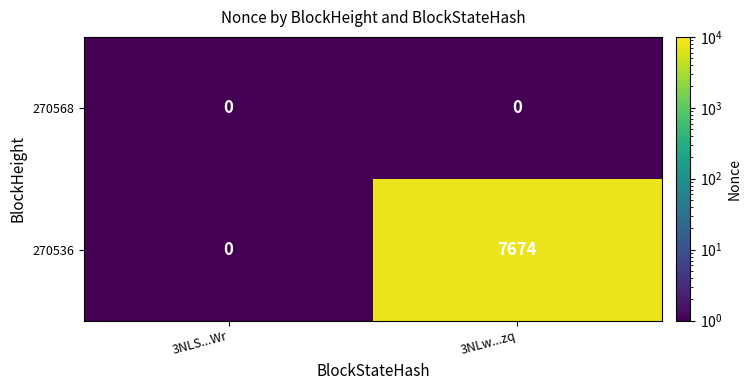

The 270536 series shows 13443 at 3NLw...zq. True or false?

False